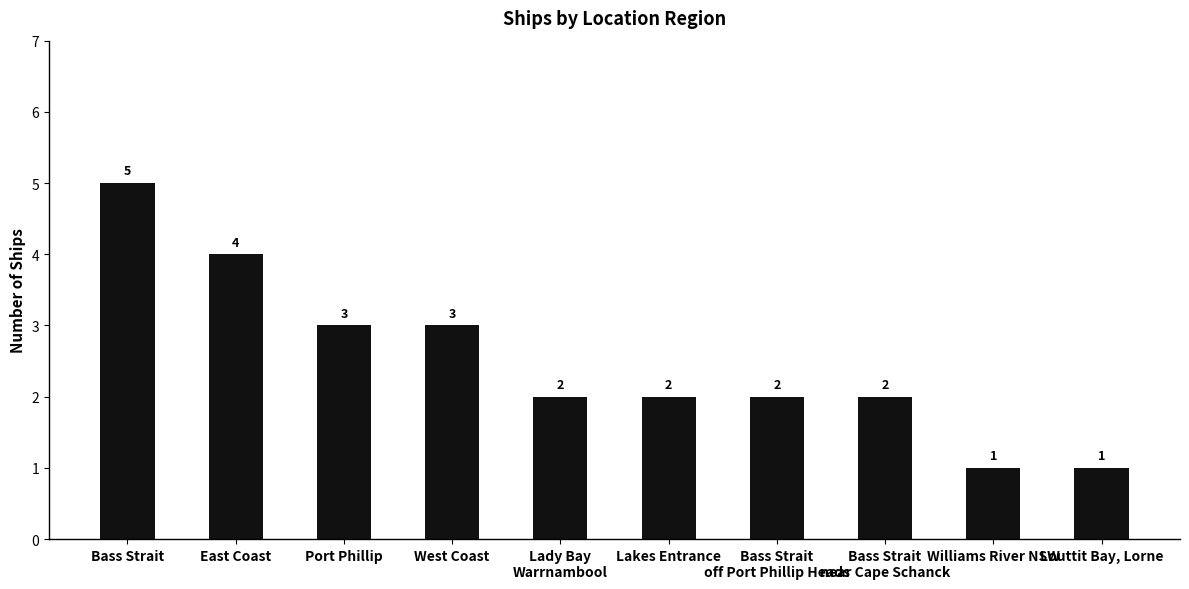

What is the difference between the maximum and second lowest values?

4